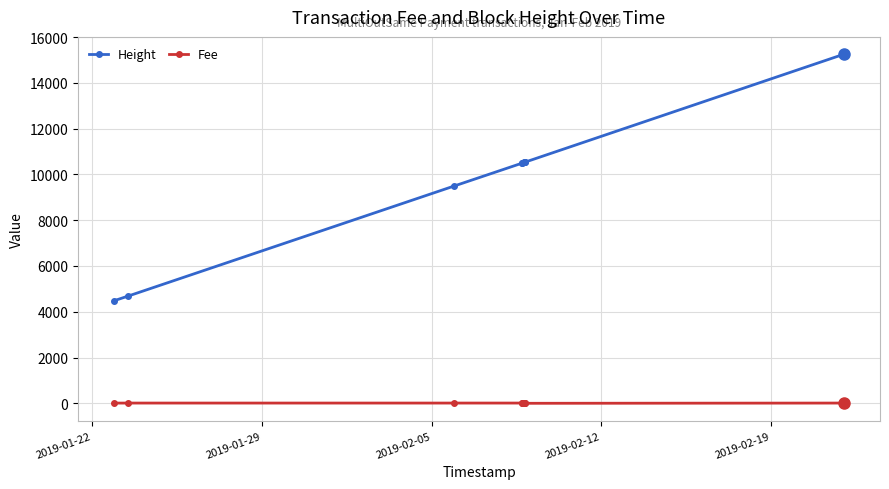

True or false: Height has more than 2 points higher than both neighbors.

False